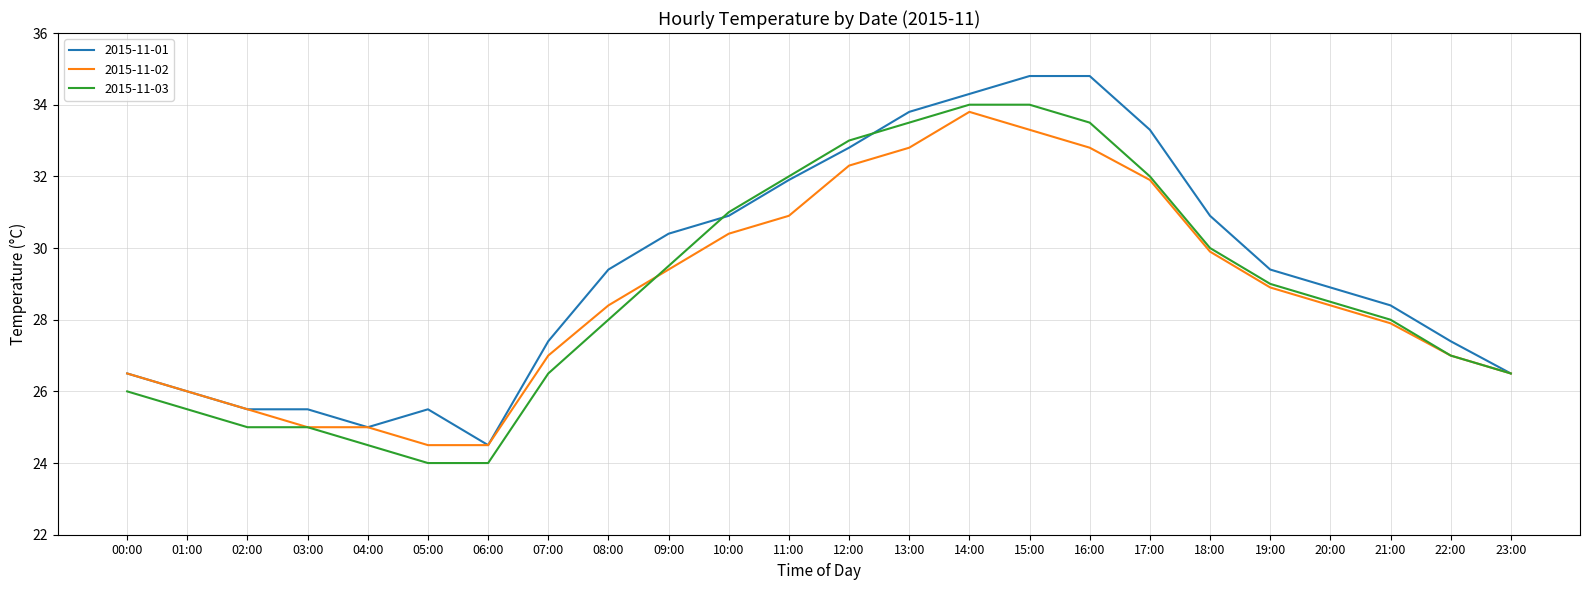

List the series in order of their peak value, highest first.

2015-11-01, 2015-11-03, 2015-11-02